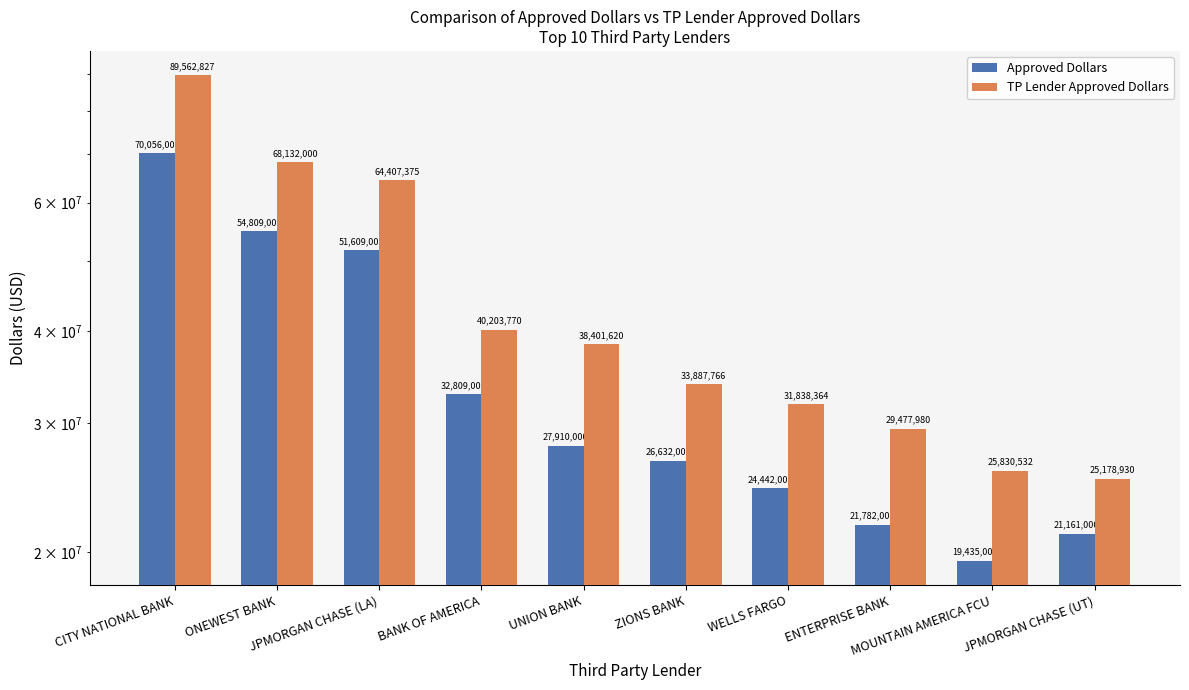

Which category has the highest value in the TP Lender Approved Dollars series?

CITY NATIONAL BANK